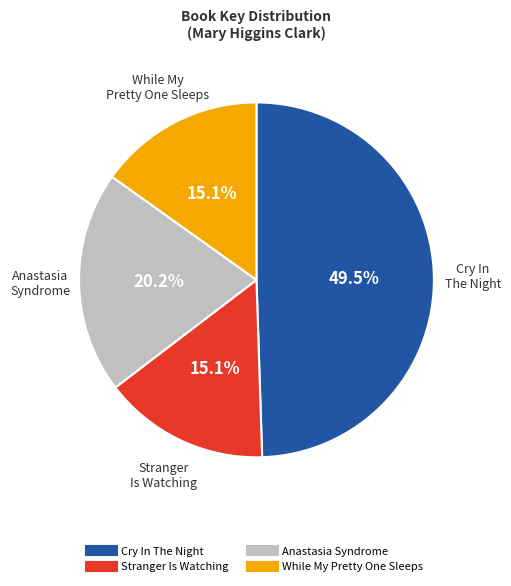

Is Stranger Is Watching the majority of the pie?

No